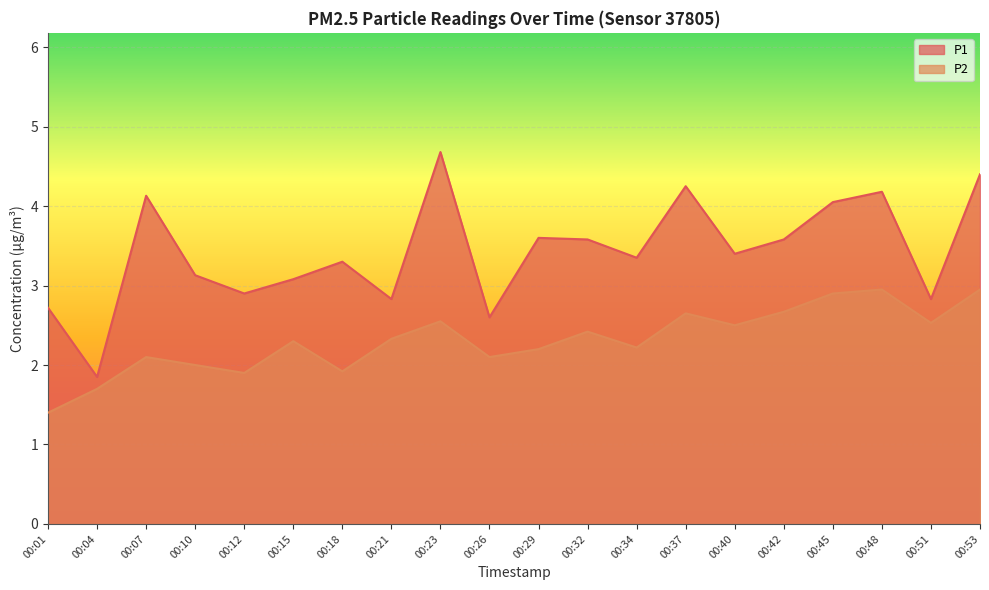

Between 00:48 and 00:04, which is larger?

00:48